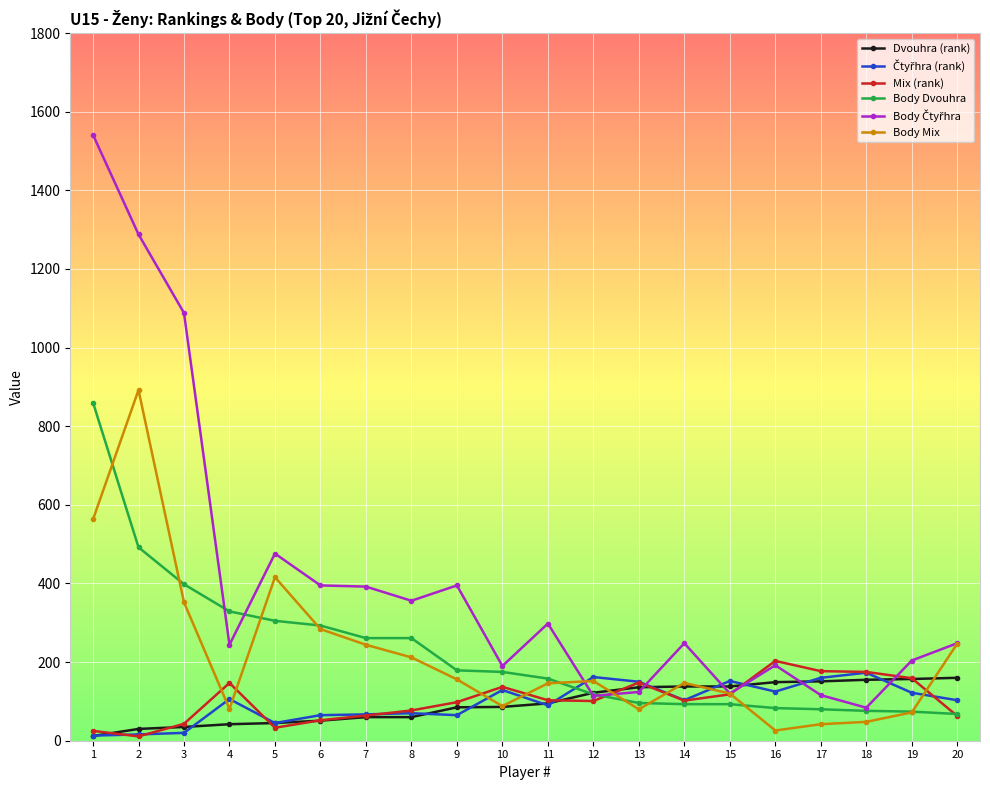

What is the maximum value for Body Mix?

892